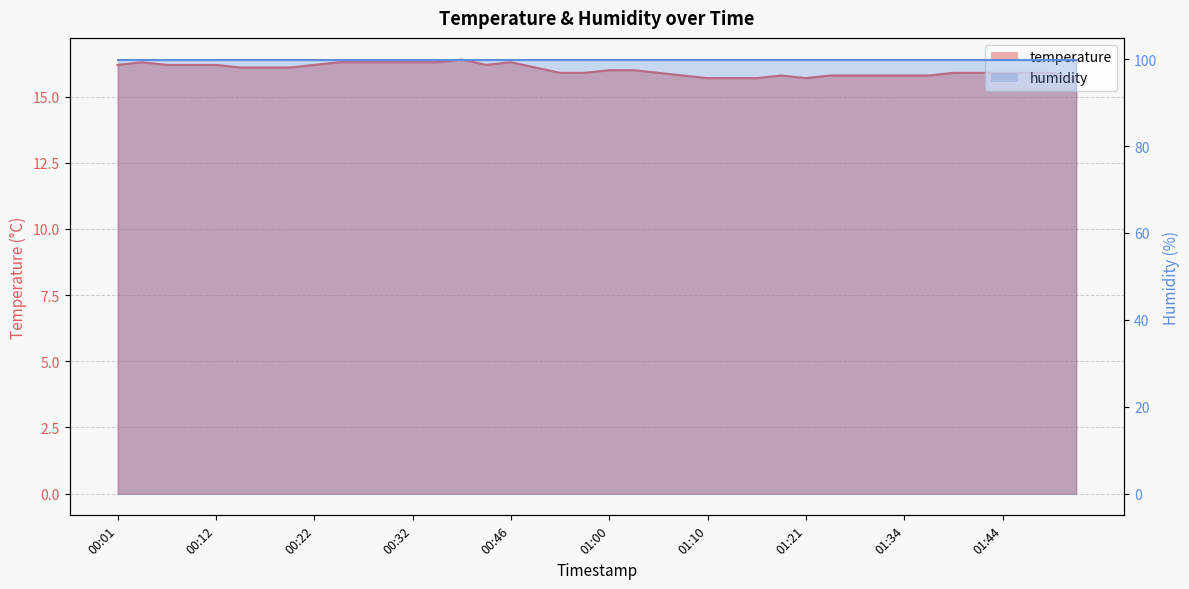

Reading left to right, list all the values displayed in this chart.

16.2	16.3	16.2	16.2	16.2	16.1	16.1	16.1	16.2	16.3	16.3	16.3	16.3	16.3	16.4	16.2	16.3	16.1	15.9	15.9	16.0	16.0	15.9	15.8	15.7	15.7	15.7	15.8	15.7	15.8	15.8	15.8	15.8	15.8	15.9	15.9	15.9	15.9	15.9	15.7